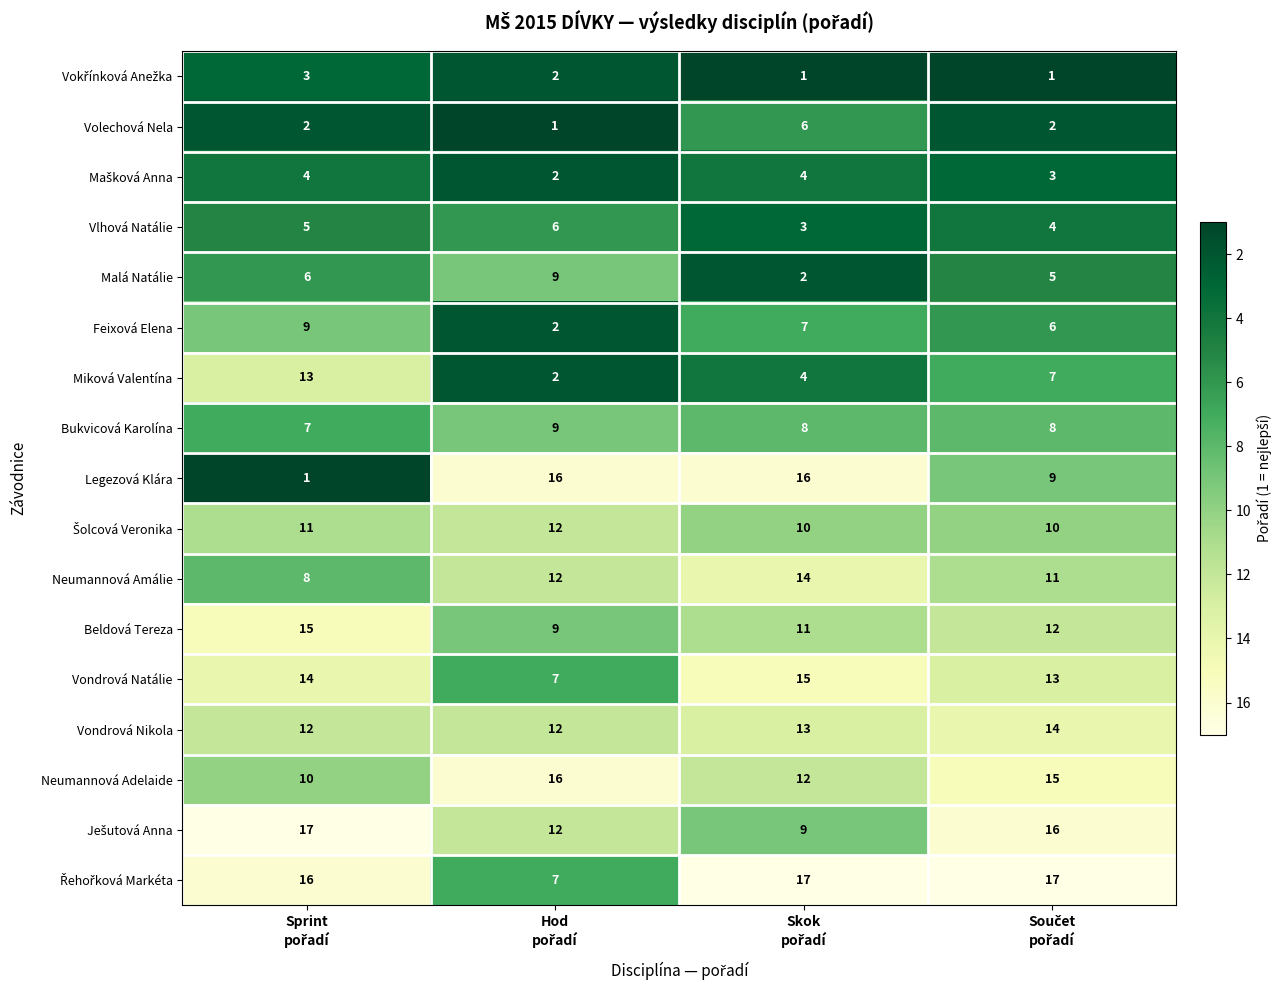

What is the difference between the maximum and minimum values in the Neumannová Amálie series?

6